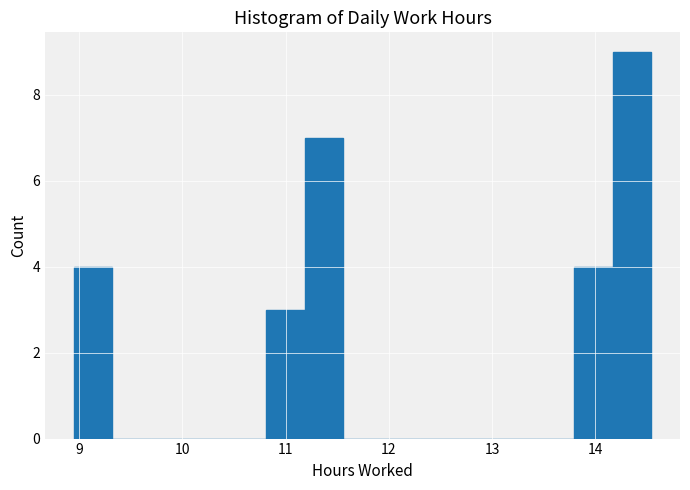

Read against the x-axis, roughly where is the centre of the tallest bar?

14.4